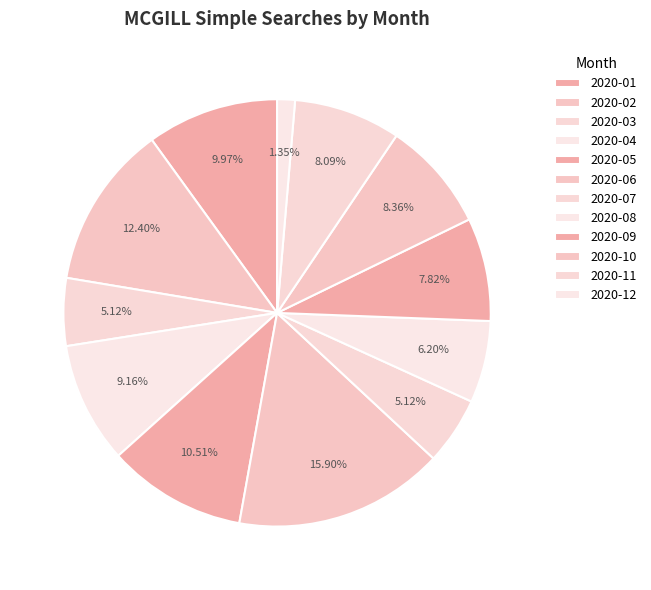

What percentage is NOT represented by 2020-06?

84.1%